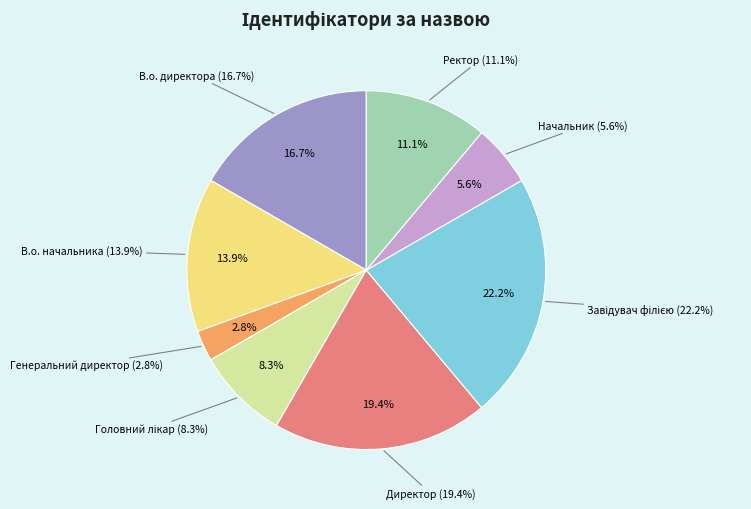

True or false: В.о. начальника accounts for 5% of the total.

False